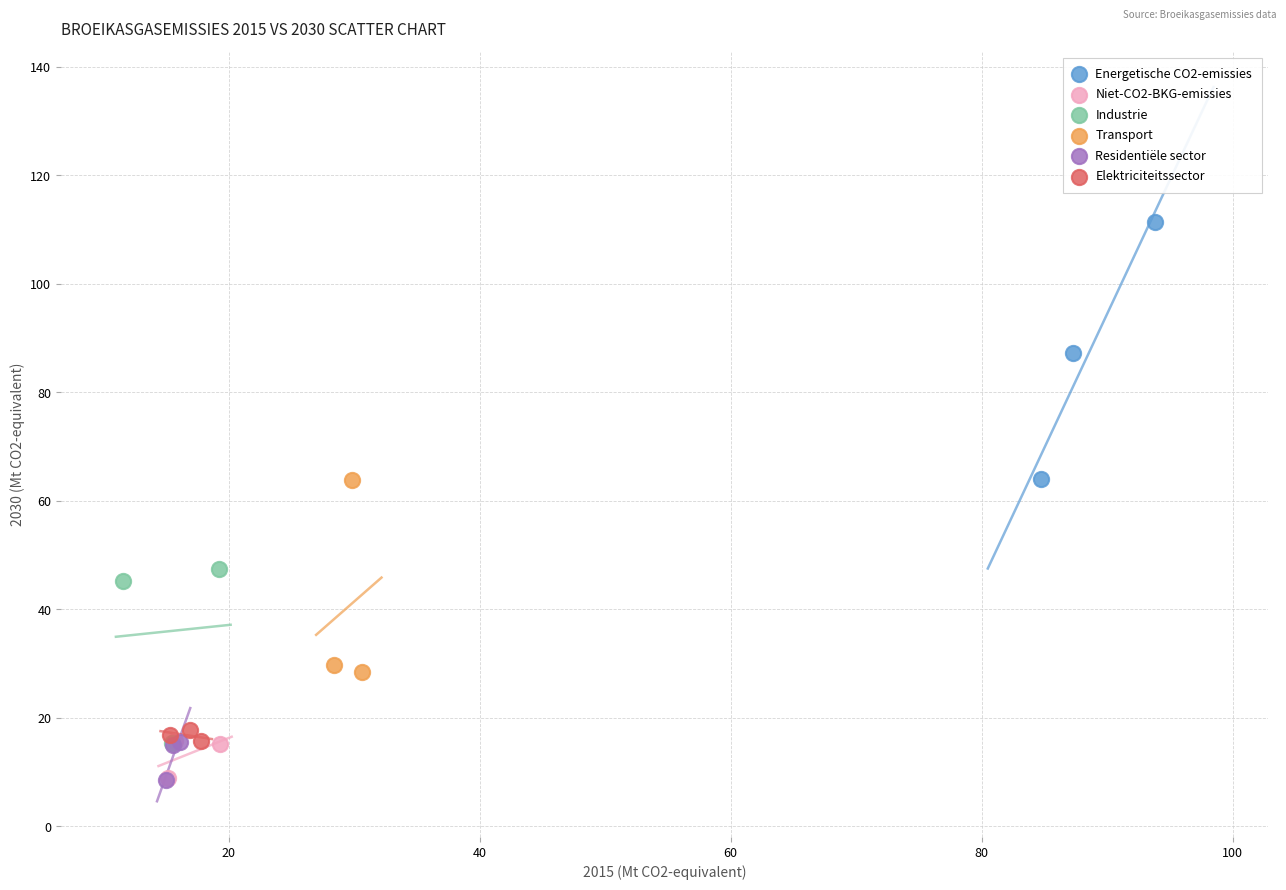

Which series contains the highest Y value?

Energetische CO2-emissies